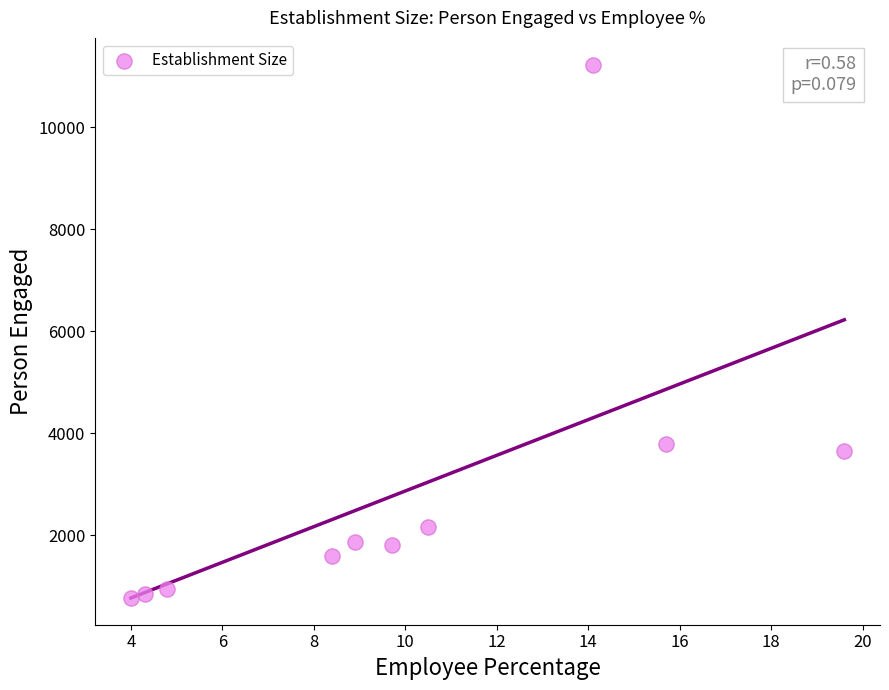

What Y value in the scatter plot is closest to 5997?

3780